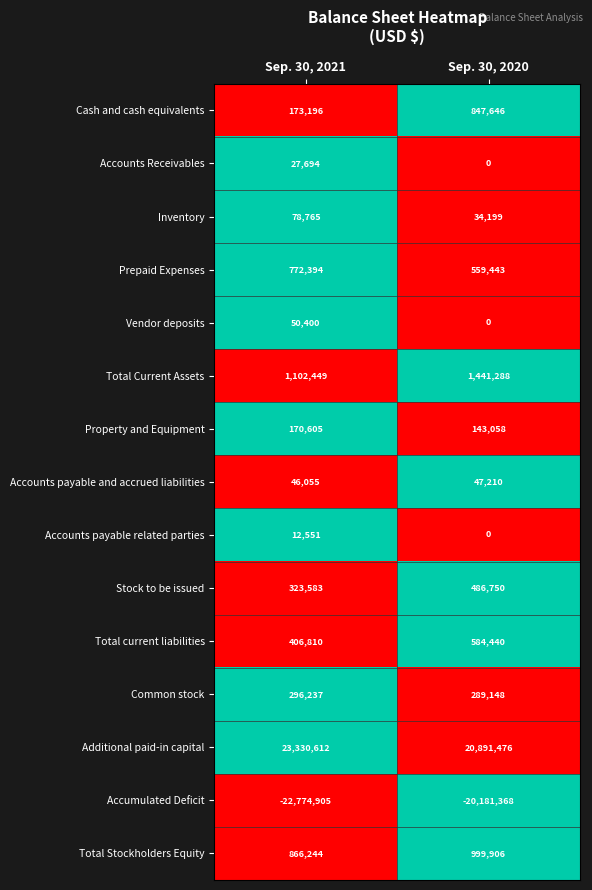

Which series has the largest range (max minus min)?

Accumulated Deficit